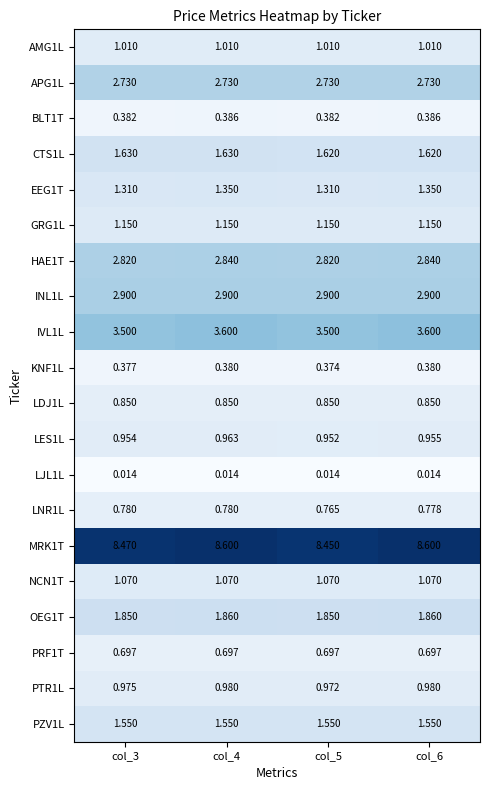

Is the value of NCN1T at col_4 greater than the value of KNF1L at col_6?

Yes